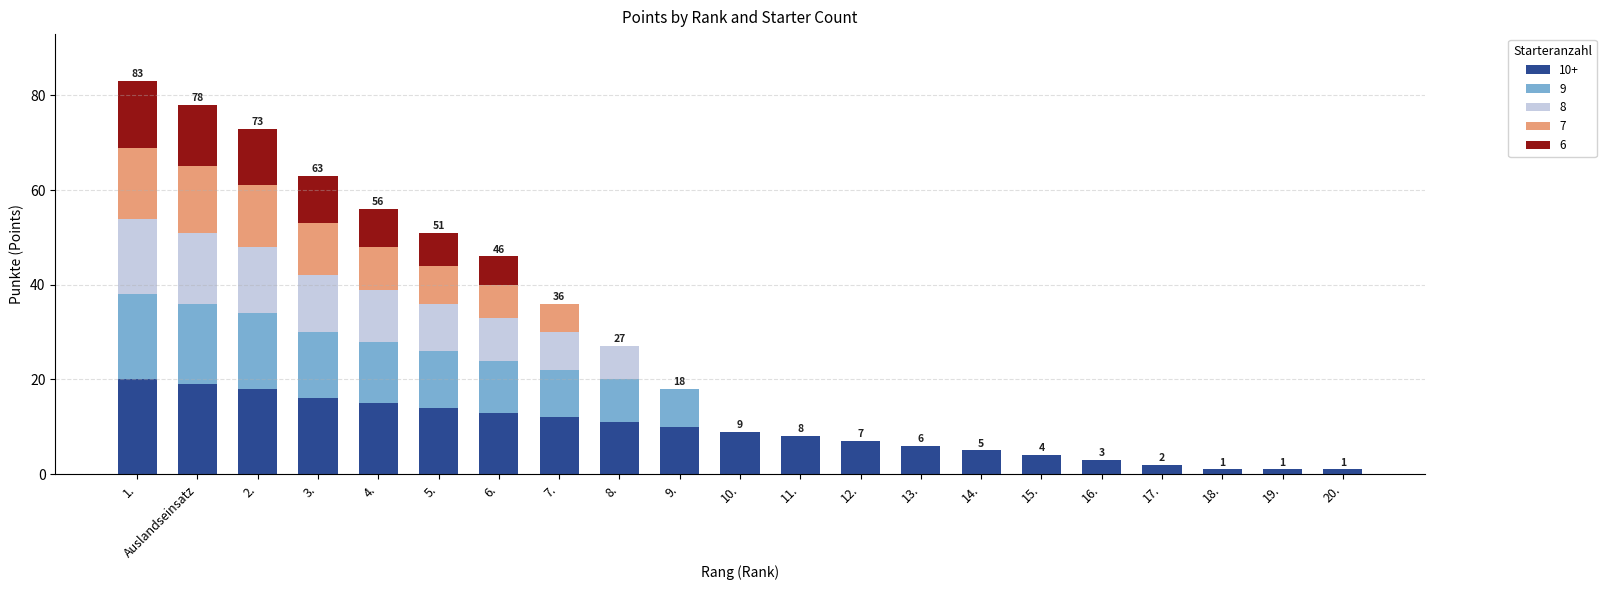

How many categories are shown in the chart?

21